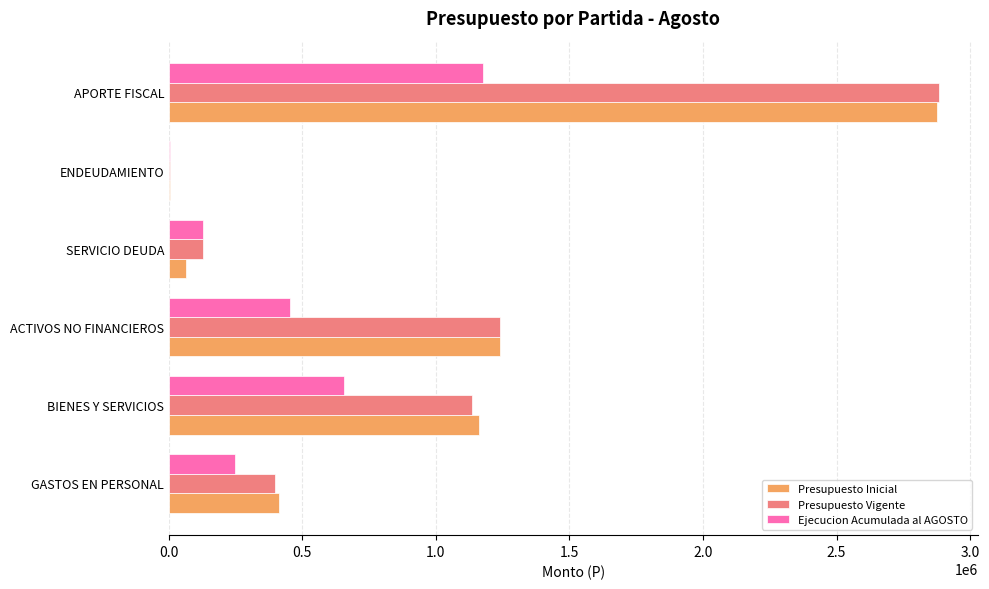

Which category has the highest value in the Presupuesto Vigente series?

APORTE FISCAL